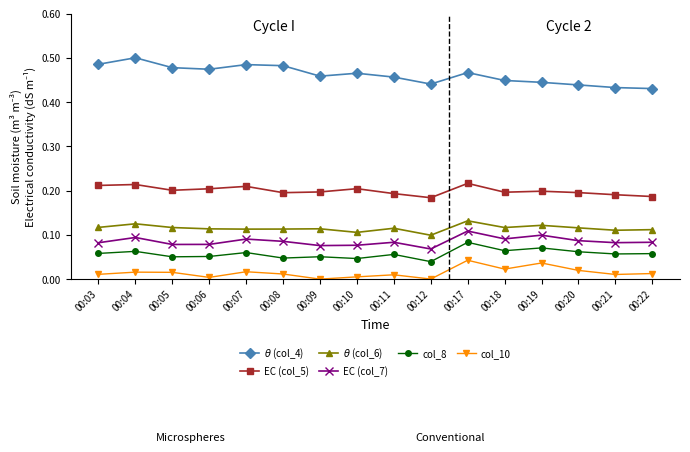

The value of EC (col_7) at 00:22 is 0.1. True or false?

True